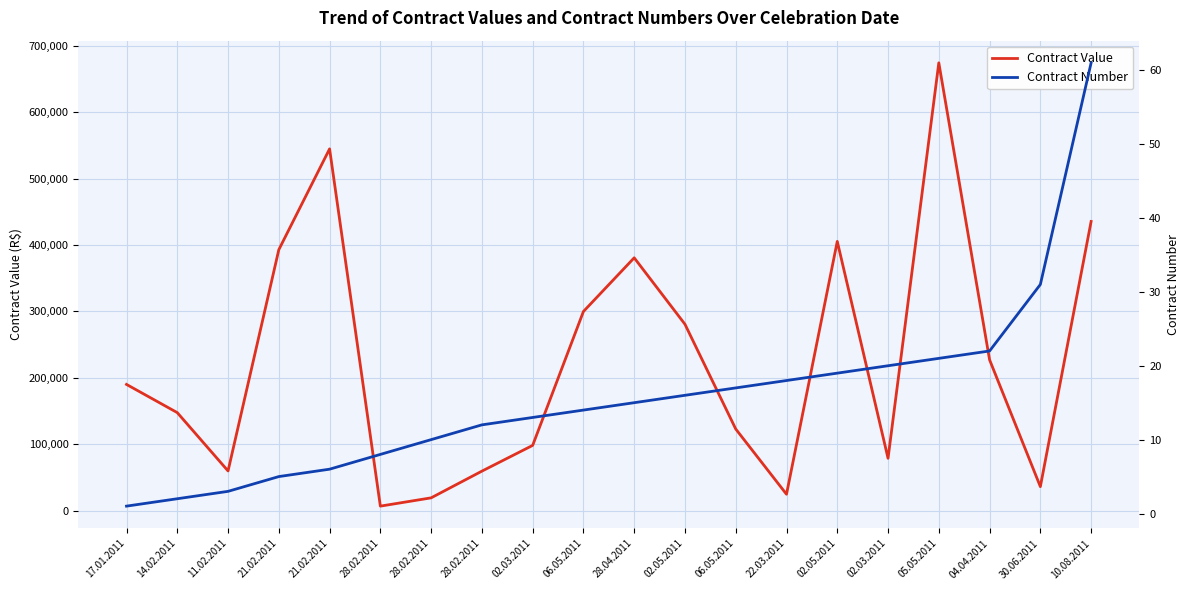

Is it true that Contract Value equals 94388.2 at 17.01.2011?

False